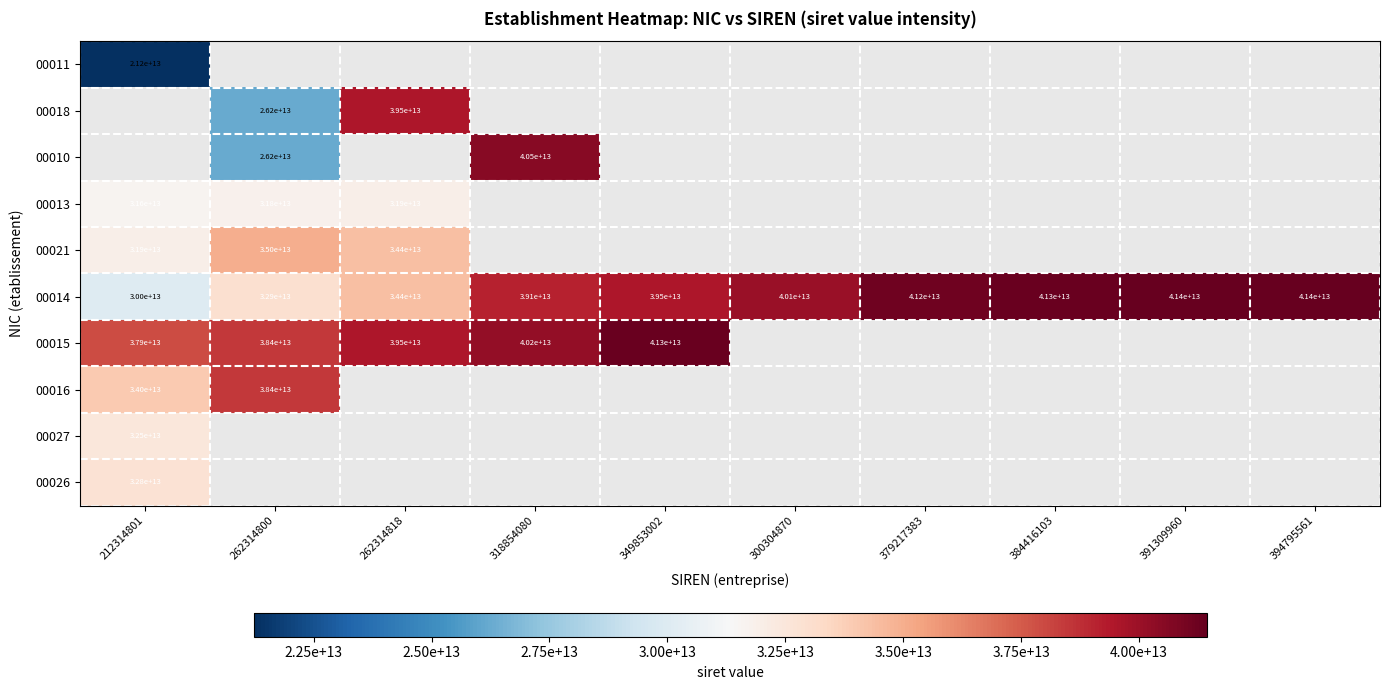

At which label does 00014 first exceed 40100000000000?

379217383